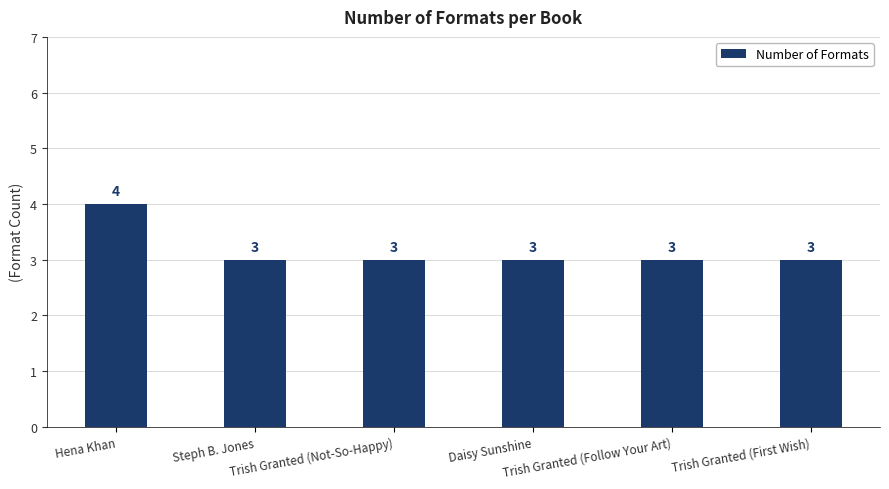

What is the sum of the values at Hena Khan and Trish Granted (First Wish)?

7